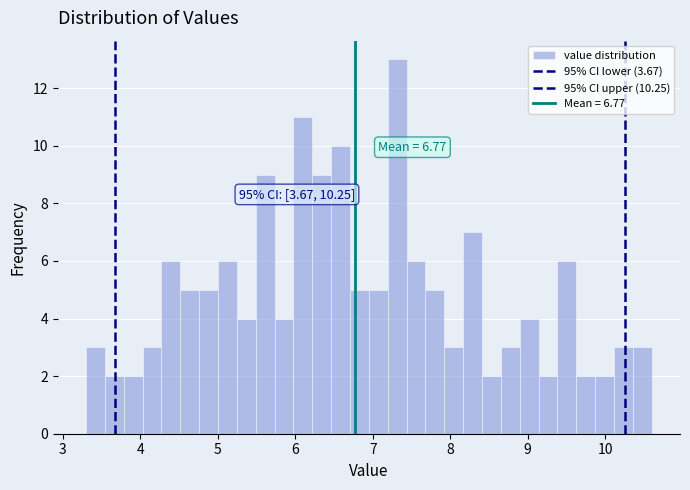

Around what value on the x-axis is the tallest bar? Give the approximate position of its centre, as read against the axis.

7.3